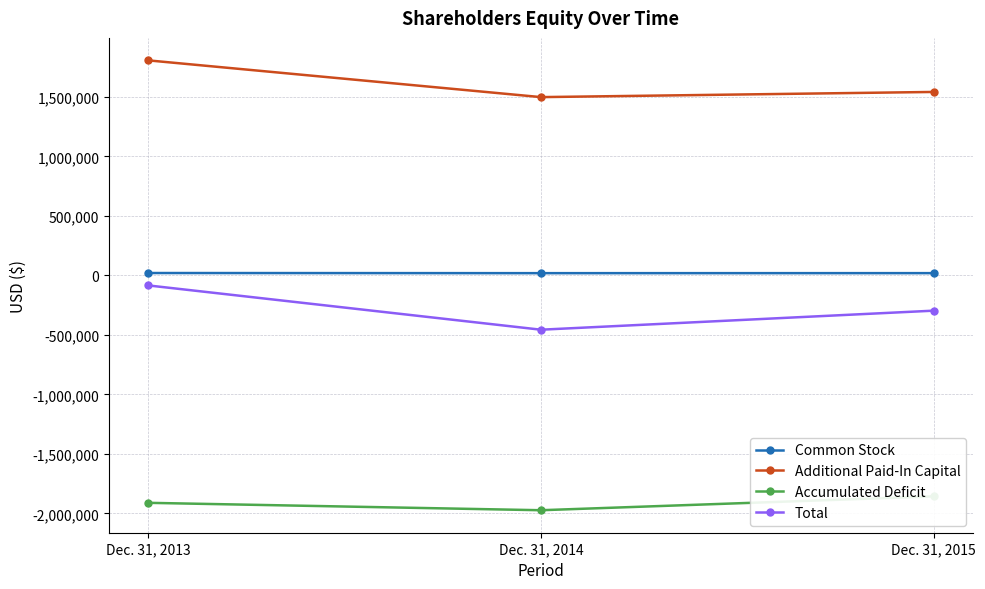

Where is Total nearest to the value -270402?

Dec. 31, 2015